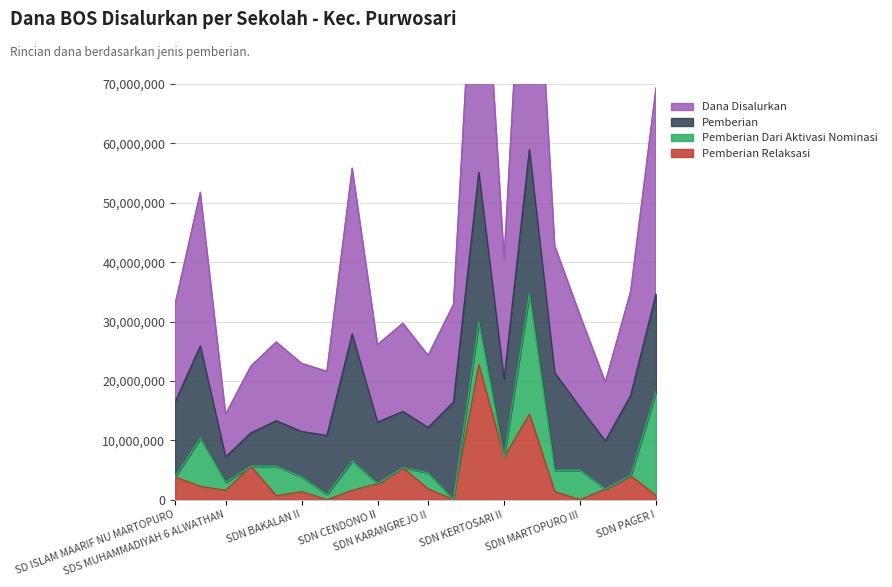

What value does the Dana Disalurkan series have at SDN KERTOSARI I, to the nearest 50?

55125000